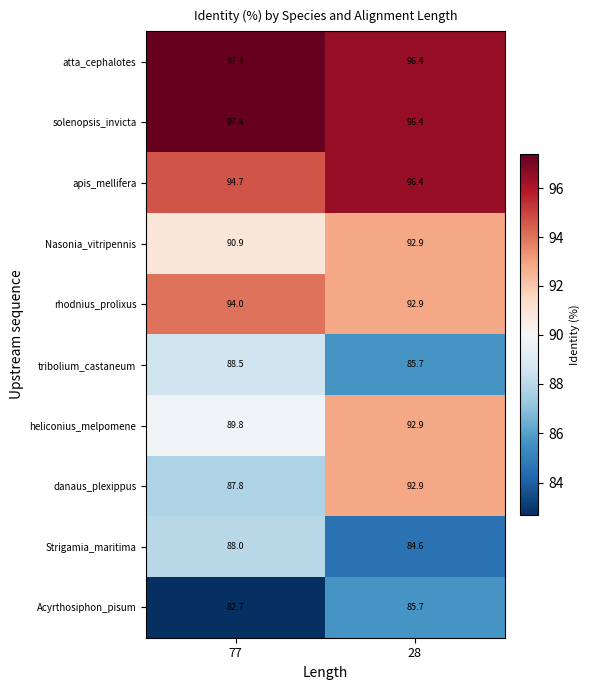

Which series has the widest spread of values?

danaus_plexippus